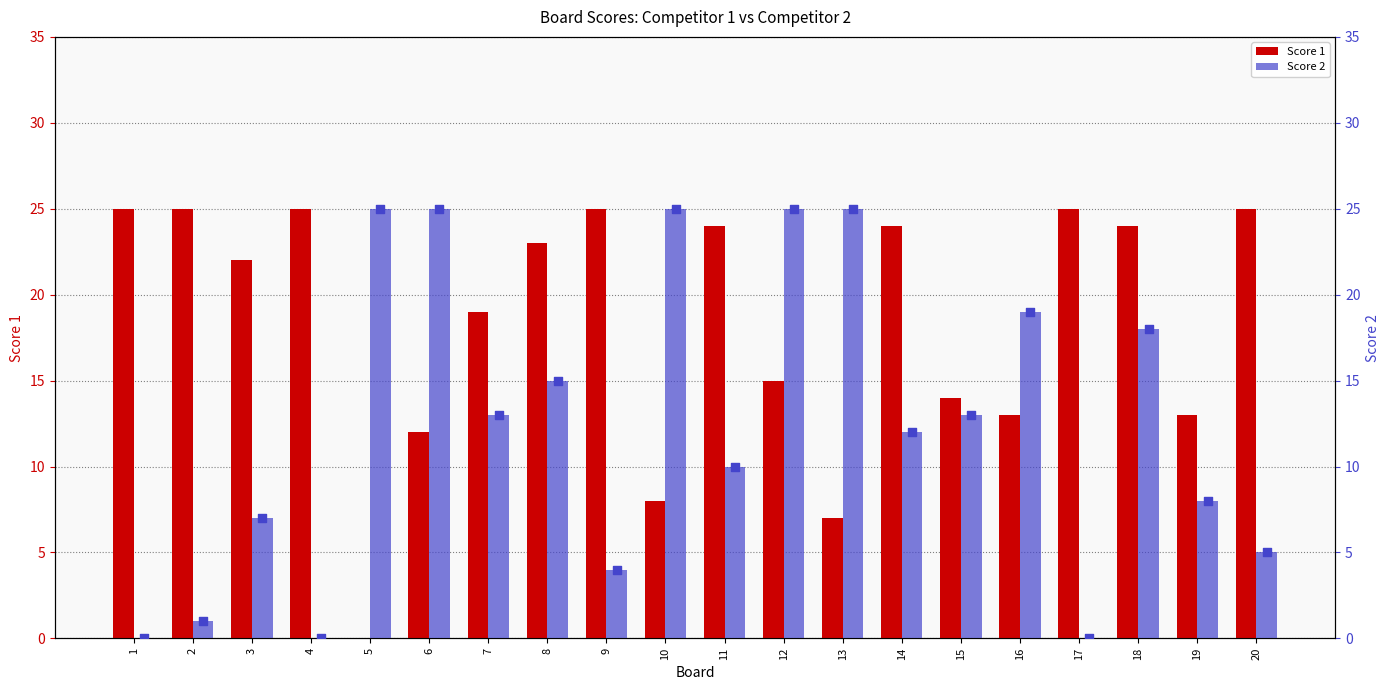

Which series contains the highest Y value?

Score 1